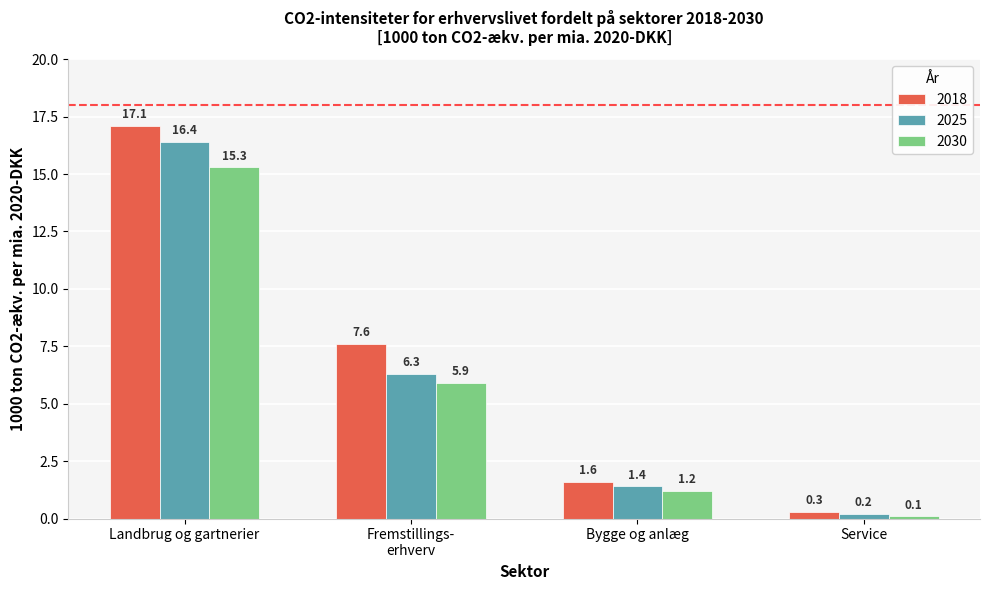

Which series has the widest spread of values?

2018